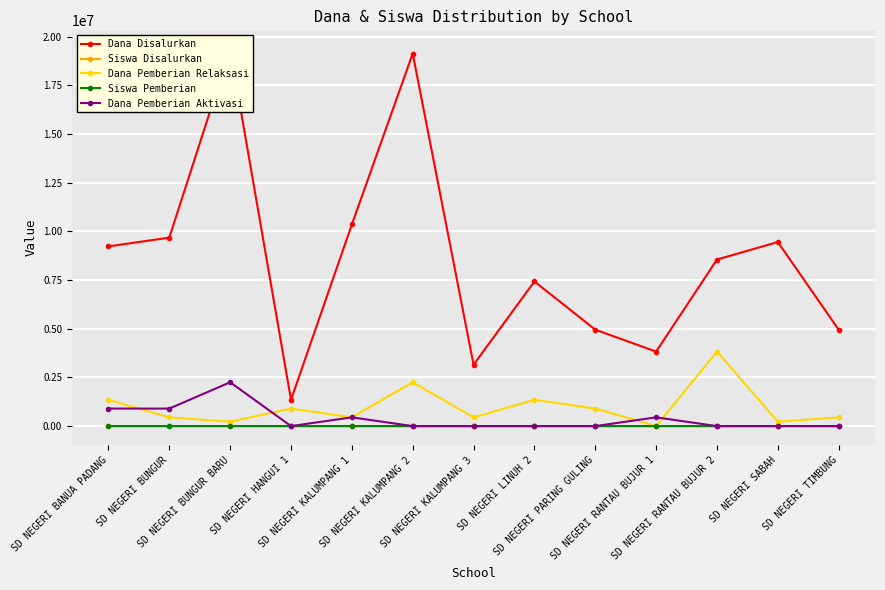

Count the number of categories in the chart.

13